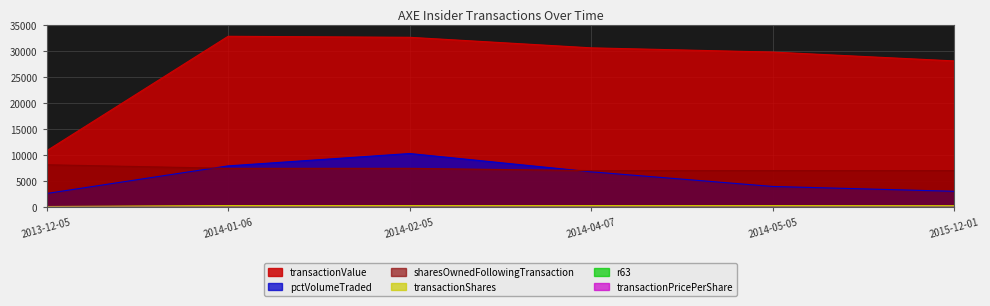

True or false: r63 and transactionPricePerShare intersect in this chart.

False